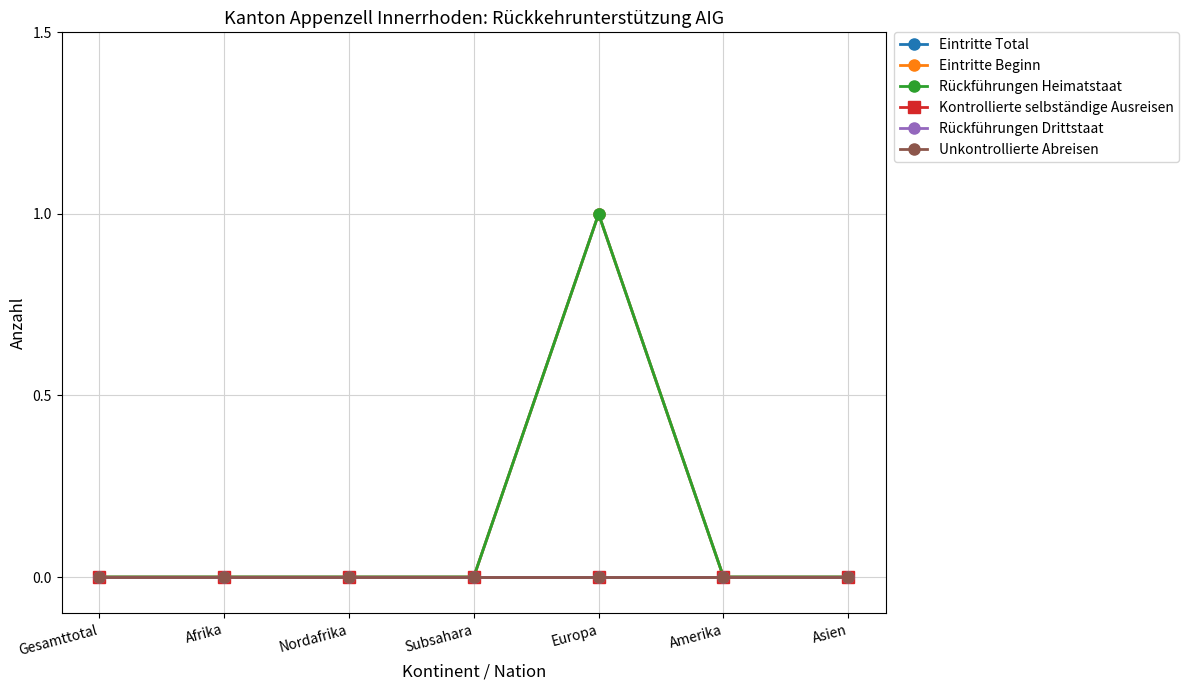

Does the chart have visible grid lines?

Yes